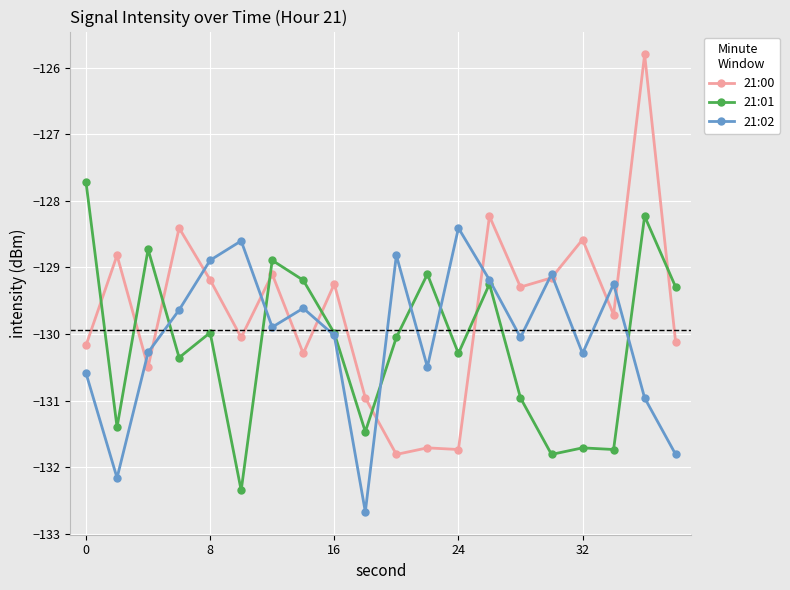

Rank the series by their maximum value, from highest to lowest.

21:00, 21:01, 21:02